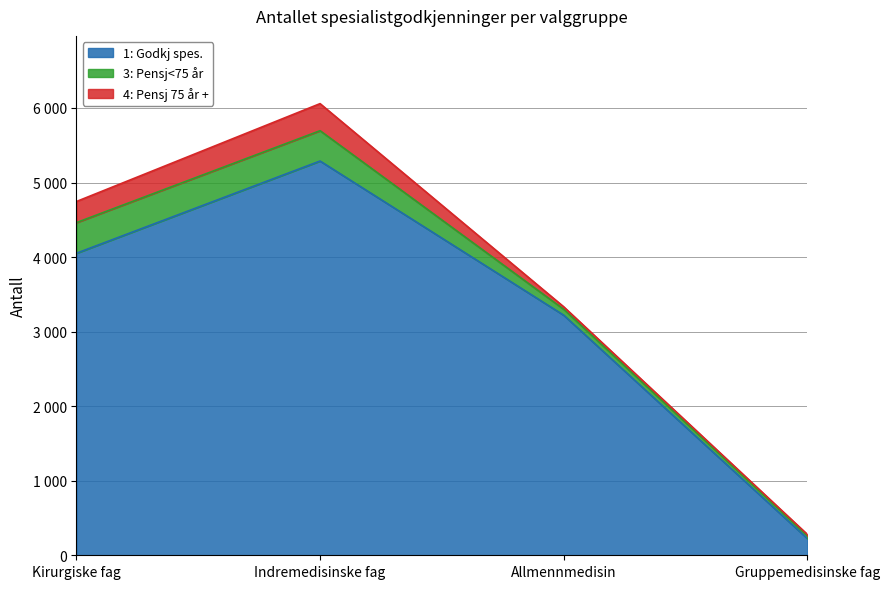

What is the value of the 4: Pensj 75 år + point at the 2nd from the left?

363